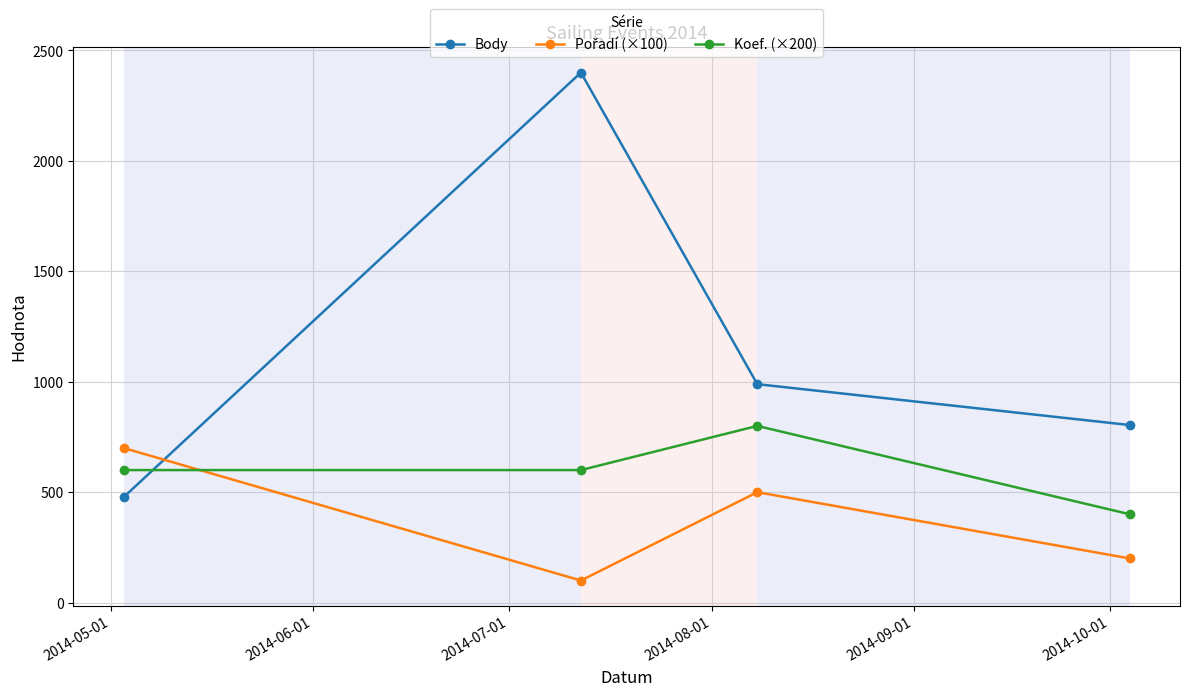

Which series has the widest spread of values?

Body